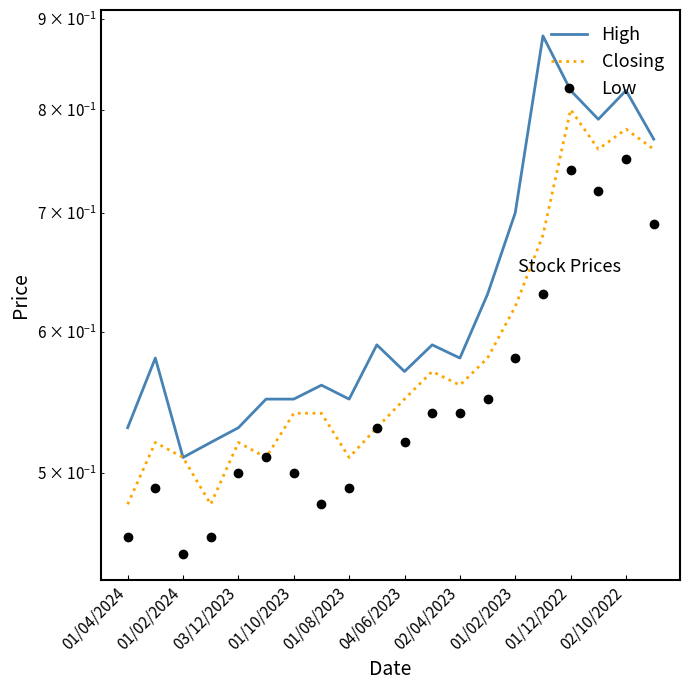

Reading left to right, what are all the values shown in this chart?

High: 0.5	0.6	0.5	0.5	0.5	0.6	0.6	0.6	0.6	0.6	0.6	0.6	0.6	0.6	0.7	0.9	0.8	0.8	0.8	0.8
Closing: 0.5	0.5	0.5	0.5	0.5	0.5	0.5	0.5	0.5	0.5	0.6	0.6	0.6	0.6	0.6	0.7	0.8	0.8	0.8	0.8
Low: 0.5	0.5	0.5	0.5	0.5	0.5	0.5	0.5	0.5	0.5	0.5	0.5	0.5	0.6	0.6	0.6	0.7	0.7	0.8	0.7